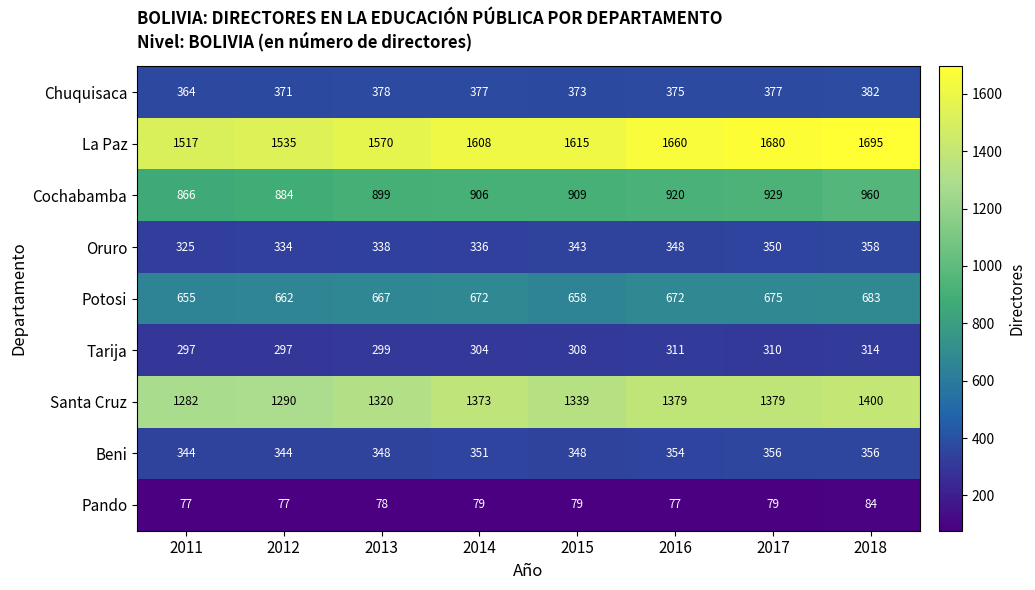

What is the difference between the second highest and minimum values in the Beni series?

12